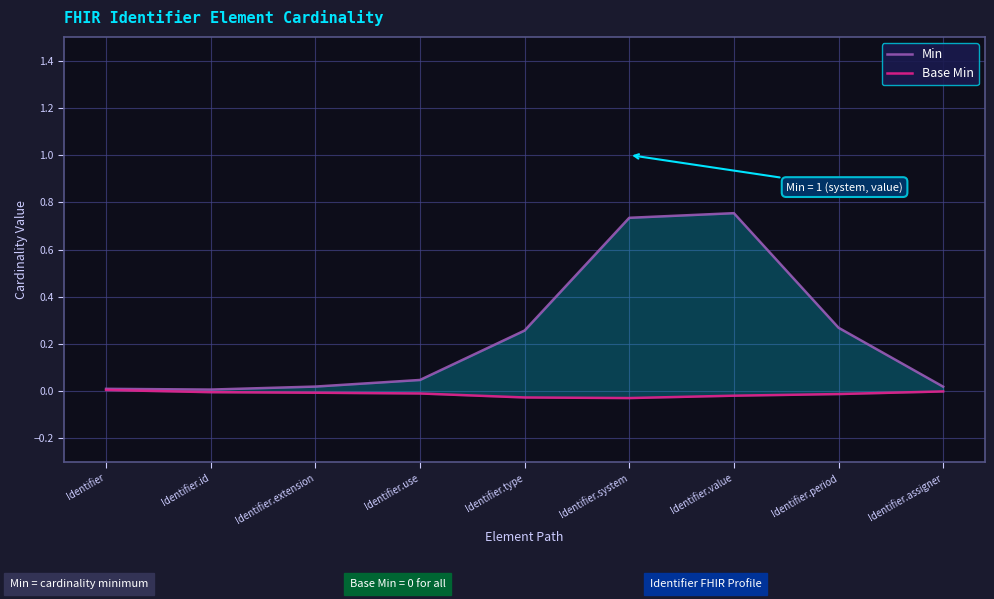

How many lines are shown in the chart?

2